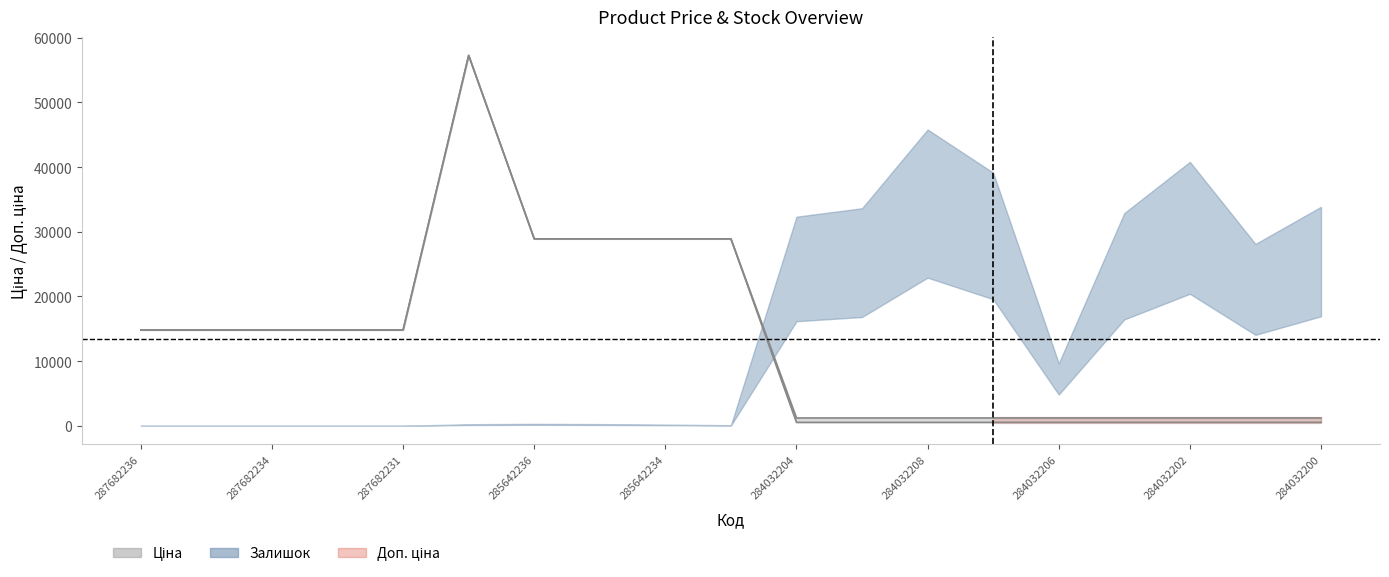

Where is the first local maximum for Доп. ціна?

285662232